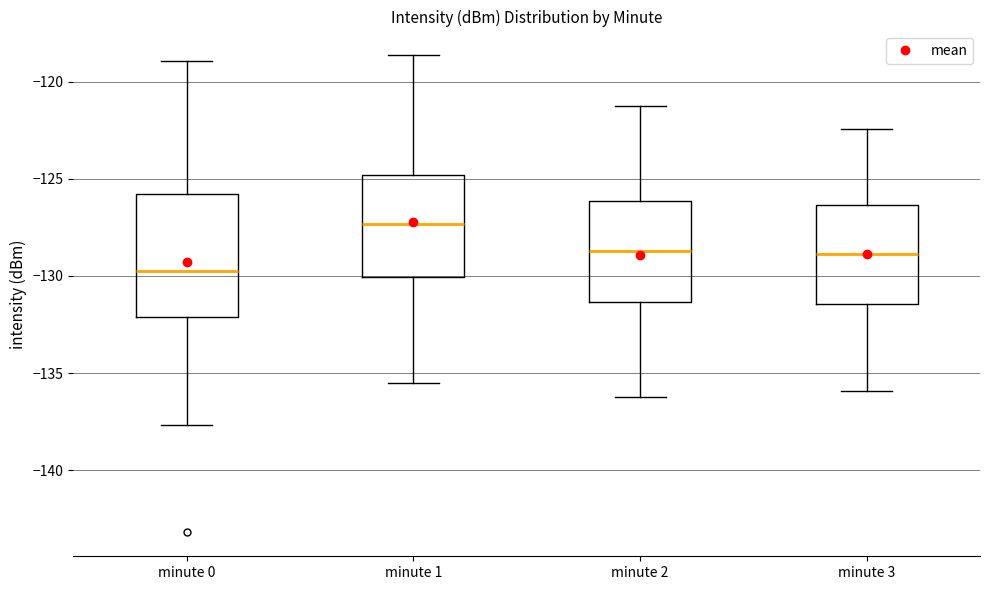

Reading left to right, transcribe this box plot: for each box, give where its median line is, the range the box spans, and where its two whiskers end, as read against the y-axis. The values are not printed on the chart, so give them approximately, as read against the axis.

minute 0: median -130.0, box -132.0 to -126.0, whiskers -137.5 to -119.0
minute 1: median -127.5, box -130.0 to -125.0, whiskers -135.5 to -118.5
minute 2: median -128.5, box -131.5 to -126.0, whiskers -136.0 to -121.0
minute 3: median -129.0, box -131.5 to -126.5, whiskers -136.0 to -122.5